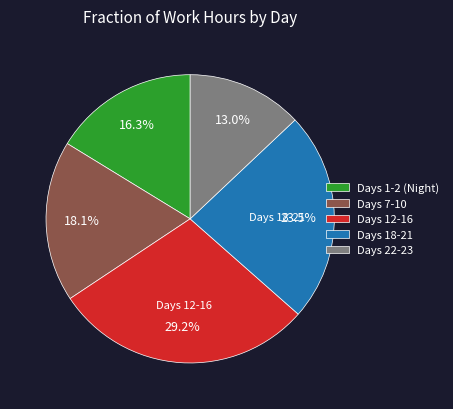

Does Days 7-10 represent more than half of the total?

No